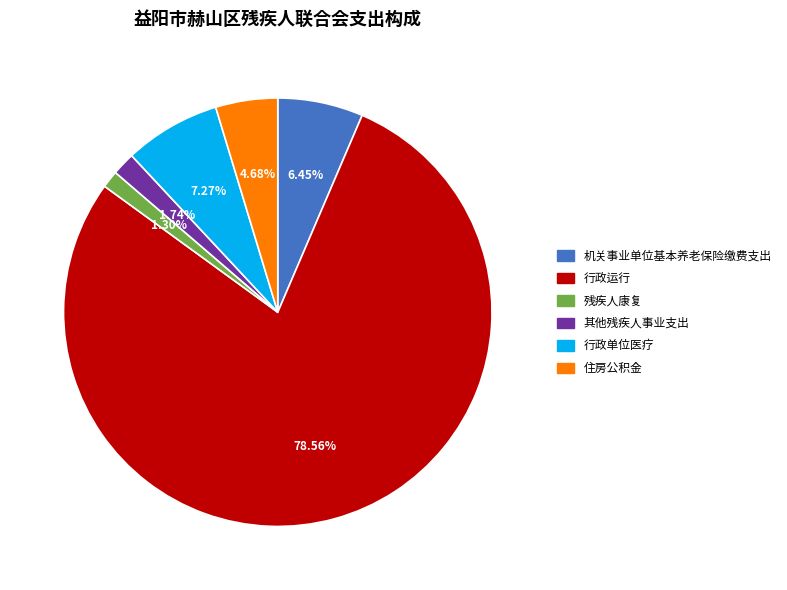

Between 残疾人康复 and 行政运行, which is larger?

行政运行